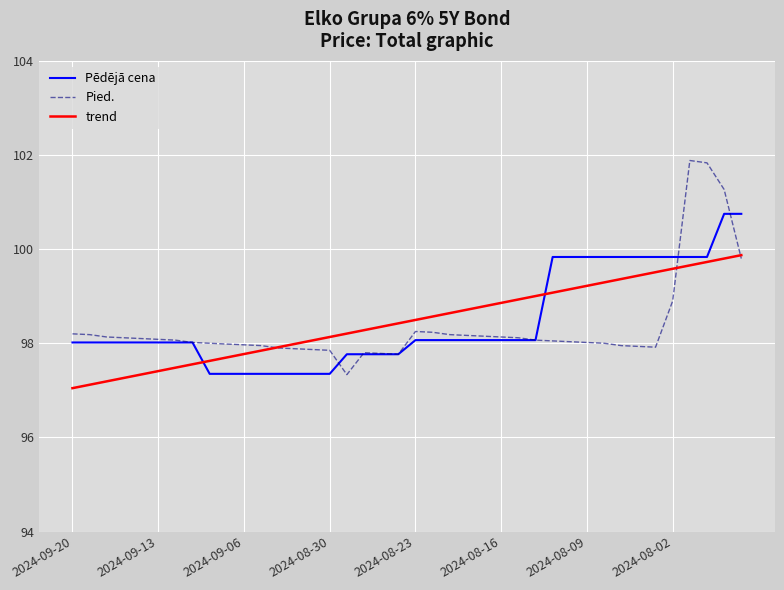

Rank the series by their maximum value, from lowest to highest.

trend, Pēdējā cena, Pied.